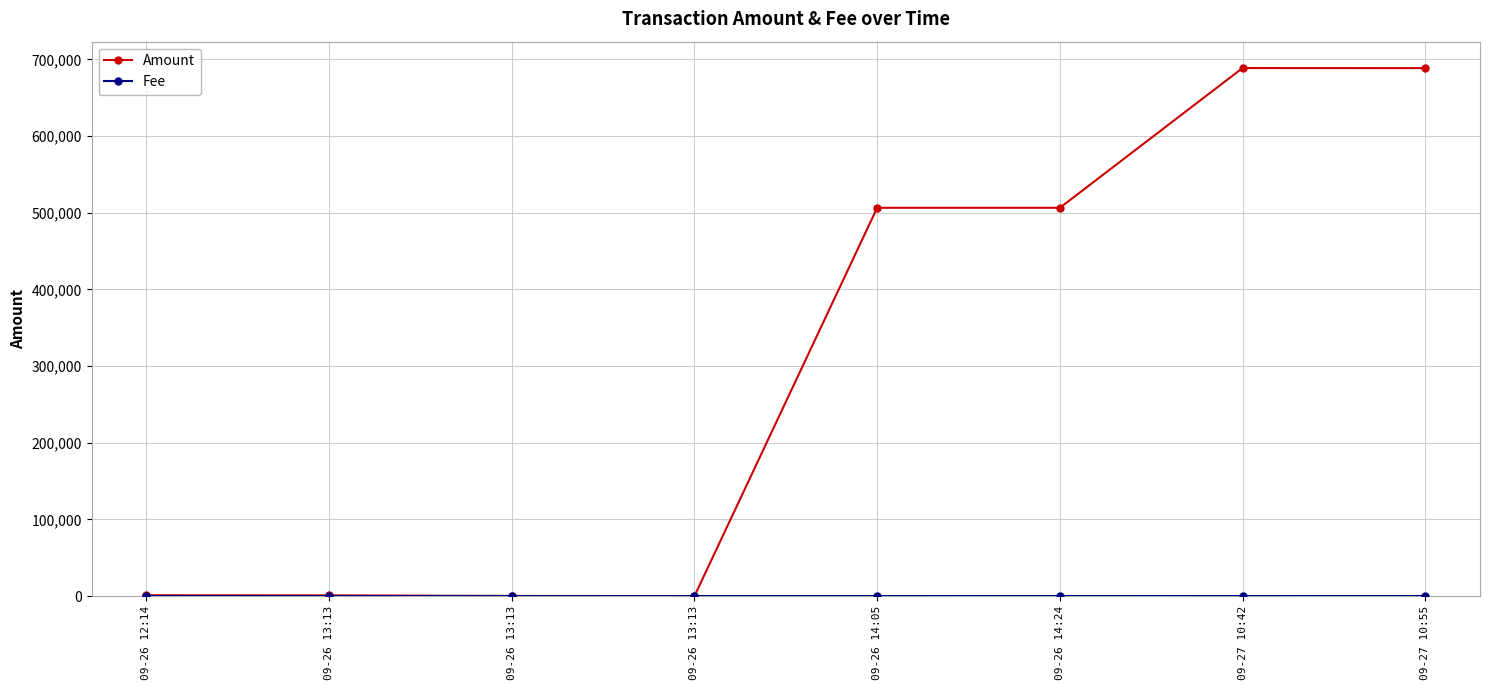

Between 09-26 13:13 and 09-26 13:13, which series saw the biggest shift?

Amount